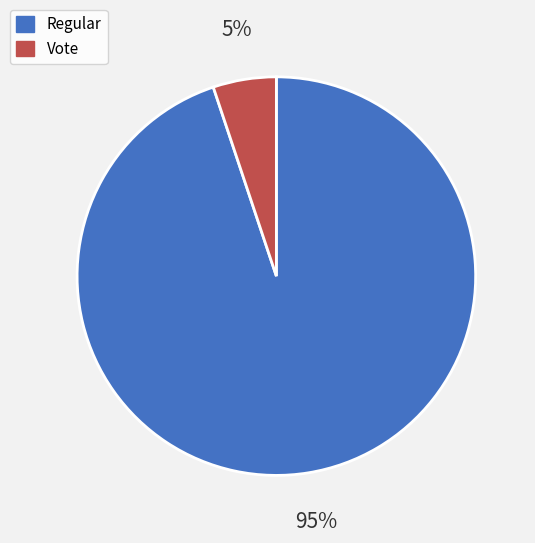

Is there a majority slice in this chart?

Yes